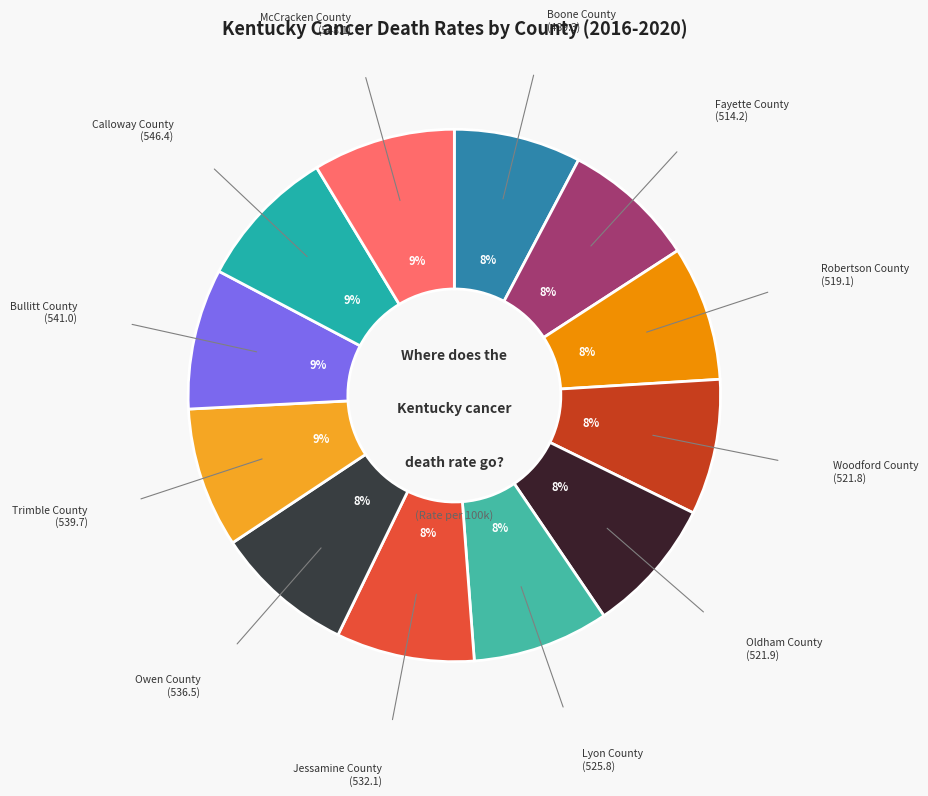

Is there a majority slice in this chart?

No